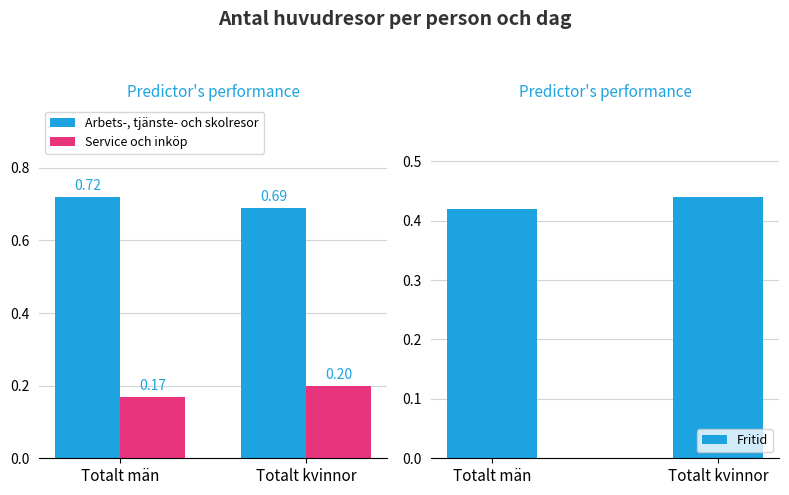

What is the label of the 1st bar from the right?

Totalt kvinnor